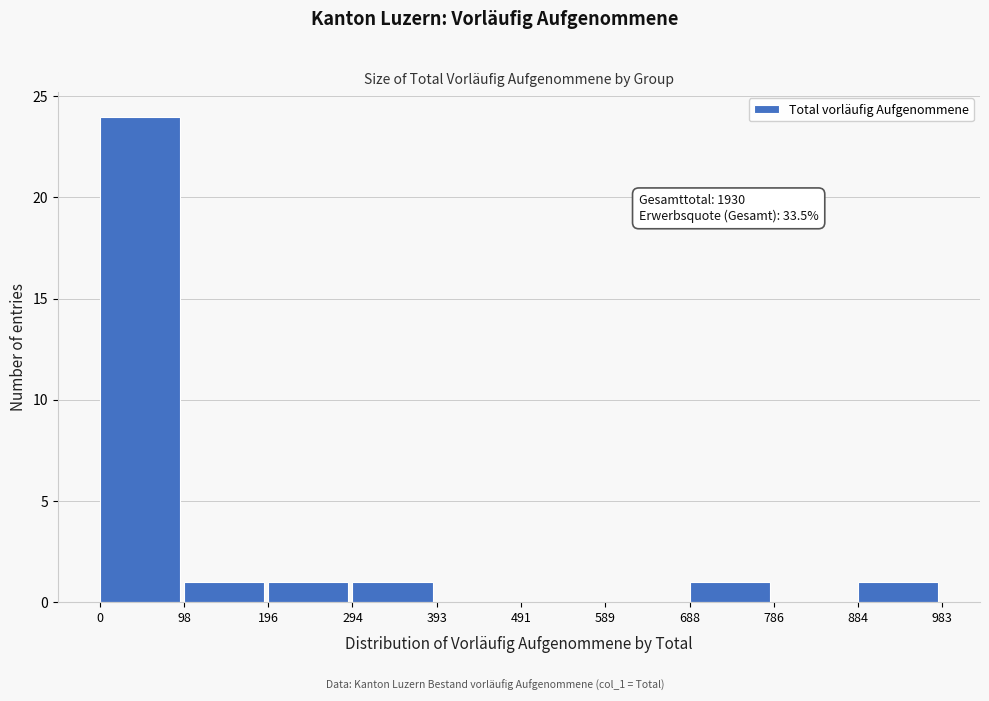

Which range on the x-axis has the tallest bar?

0 to 98